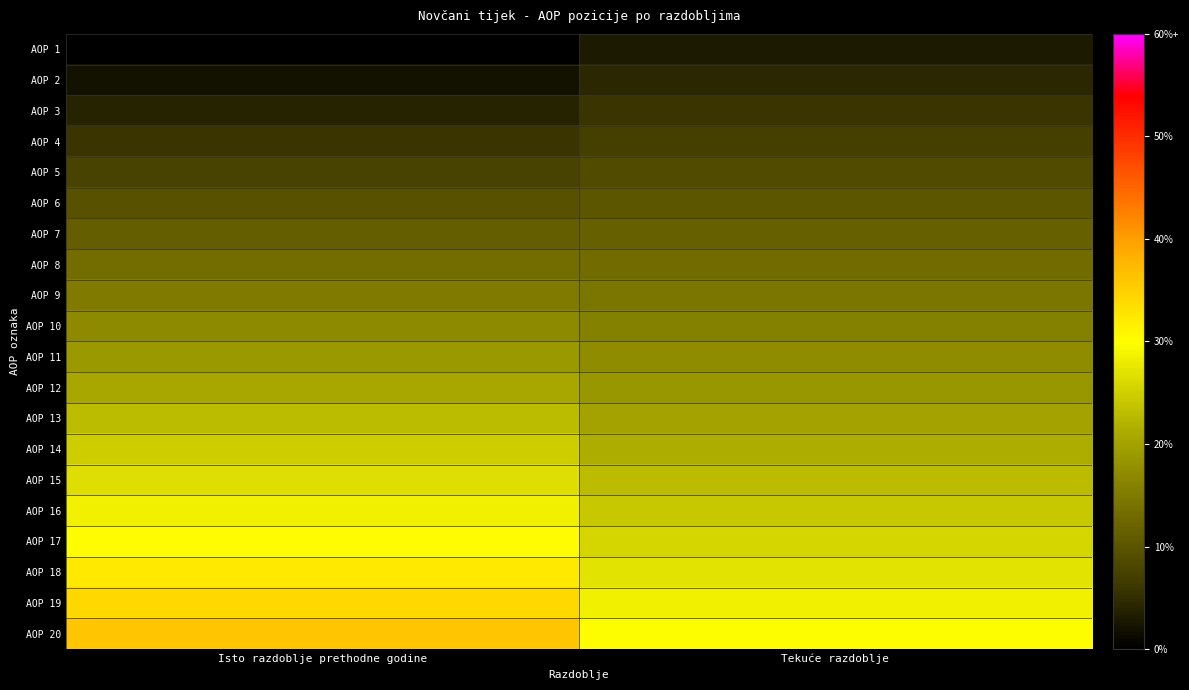

Reading left to right, extract all data points from this chart.

AOP 1: Isto razdoblje prethodne godine=0.0	Tekuće razdoblje=0.1
AOP 2: Isto razdoblje prethodne godine=0.0	Tekuće razdoblje=0.1
AOP 3: Isto razdoblje prethodne godine=0.1	Tekuće razdoblje=0.1
AOP 4: Isto razdoblje prethodne godine=0.1	Tekuće razdoblje=0.1
AOP 5: Isto razdoblje prethodne godine=0.1	Tekuće razdoblje=0.1
AOP 6: Isto razdoblje prethodne godine=0.2	Tekuće razdoblje=0.2
AOP 7: Isto razdoblje prethodne godine=0.2	Tekuće razdoblje=0.2
AOP 8: Isto razdoblje prethodne godine=0.2	Tekuće razdoblje=0.2
AOP 9: Isto razdoblje prethodne godine=0.3	Tekuće razdoblje=0.2
AOP 10: Isto razdoblje prethodne godine=0.3	Tekuće razdoblje=0.3
AOP 11: Isto razdoblje prethodne godine=0.3	Tekuće razdoblje=0.3
AOP 12: Isto razdoblje prethodne godine=0.3	Tekuće razdoblje=0.3
AOP 13: Isto razdoblje prethodne godine=0.4	Tekuće razdoblje=0.3
AOP 14: Isto razdoblje prethodne godine=0.4	Tekuće razdoblje=0.4
AOP 15: Isto razdoblje prethodne godine=0.4	Tekuće razdoblje=0.4
AOP 16: Isto razdoblje prethodne godine=0.5	Tekuće razdoblje=0.4
AOP 17: Isto razdoblje prethodne godine=0.5	Tekuće razdoblje=0.4
AOP 18: Isto razdoblje prethodne godine=0.5	Tekuće razdoblje=0.5
AOP 19: Isto razdoblje prethodne godine=0.6	Tekuće razdoblje=0.5
AOP 20: Isto razdoblje prethodne godine=0.6	Tekuće razdoblje=0.5